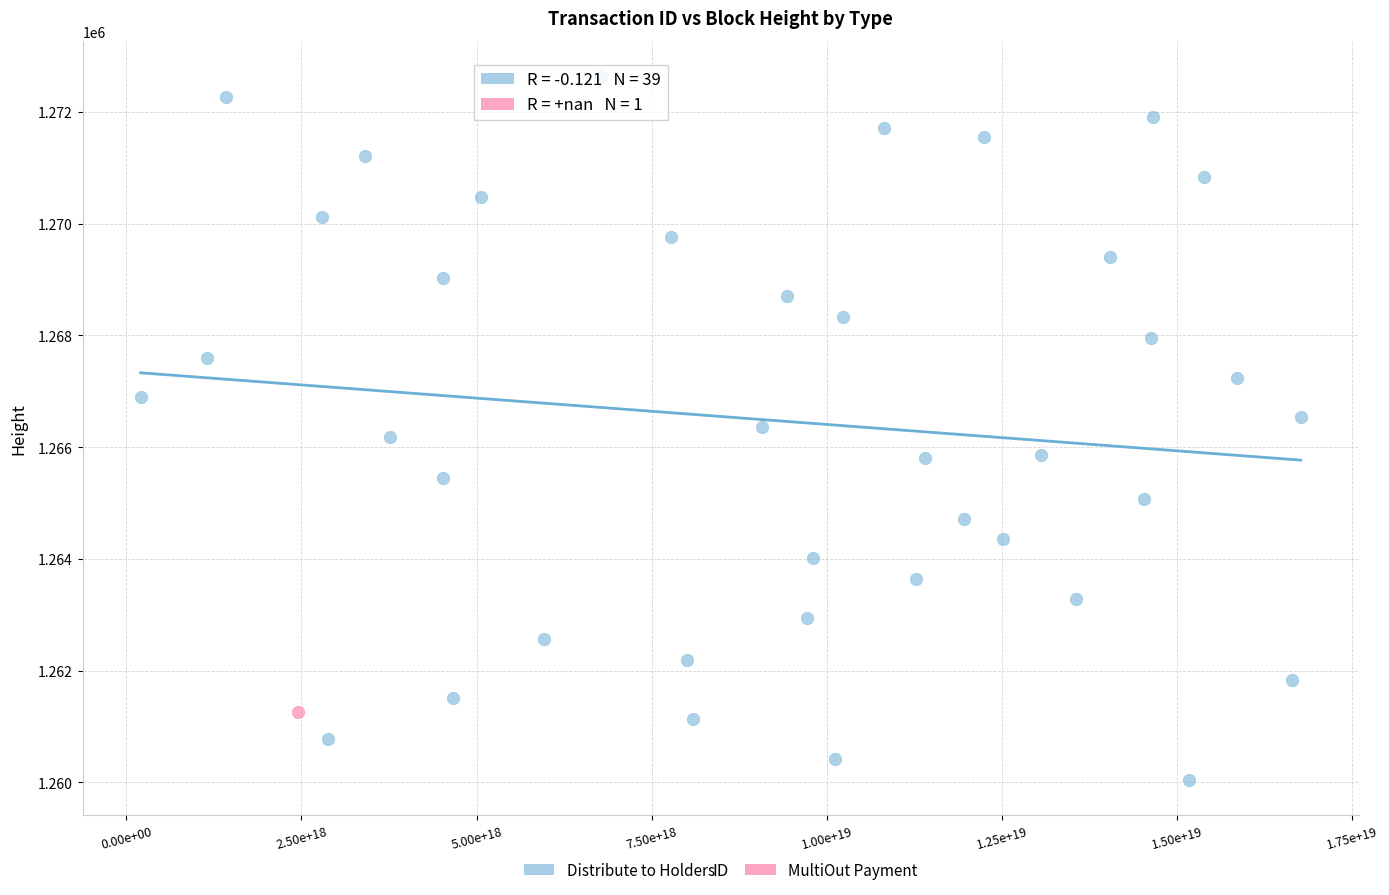

What are all the series names shown in the legend?

Distribute to Holders, MultiOut Payment